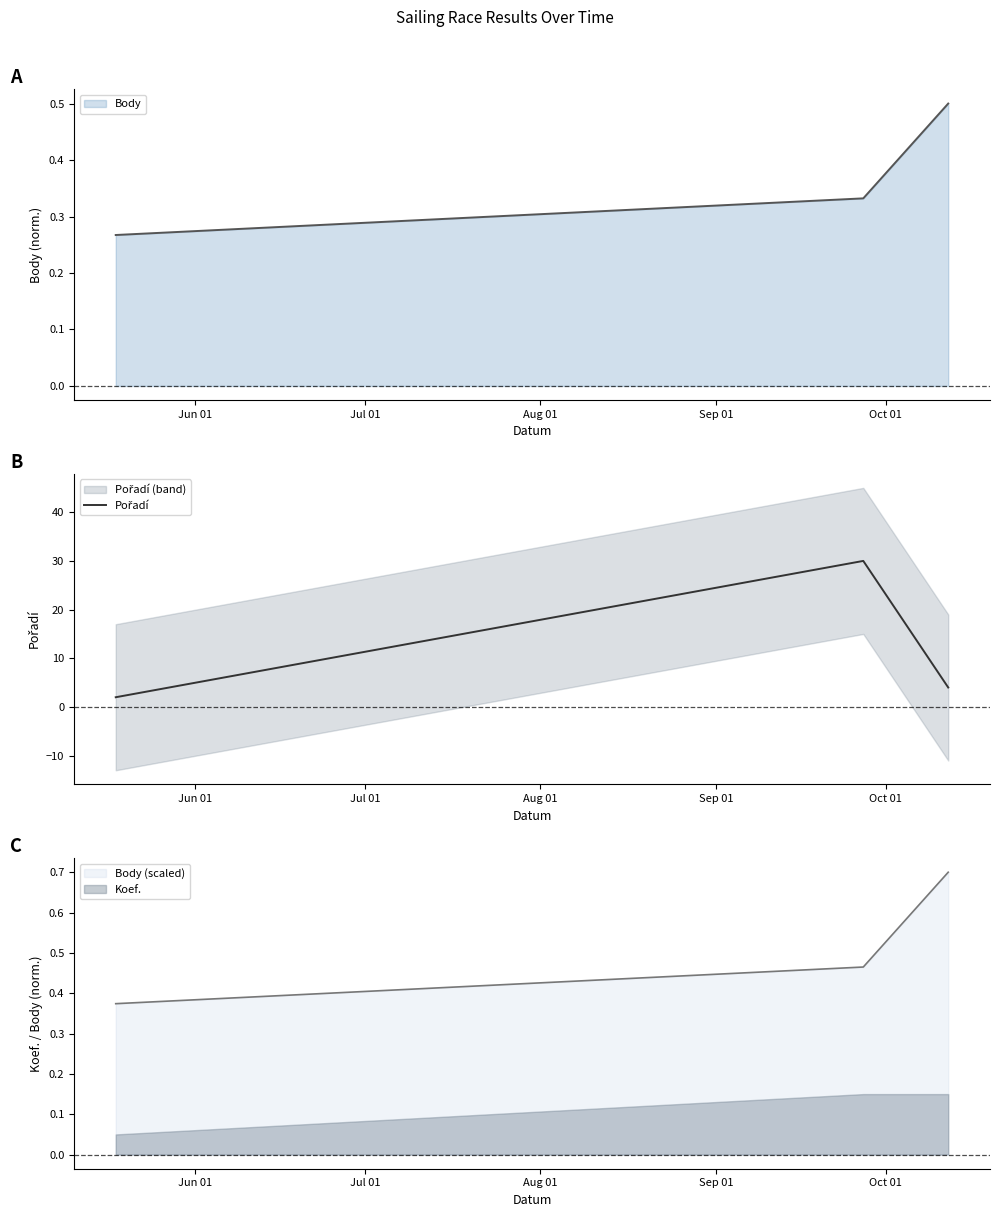

Reading right to left, list all the values displayed in this chart.

4	30	2